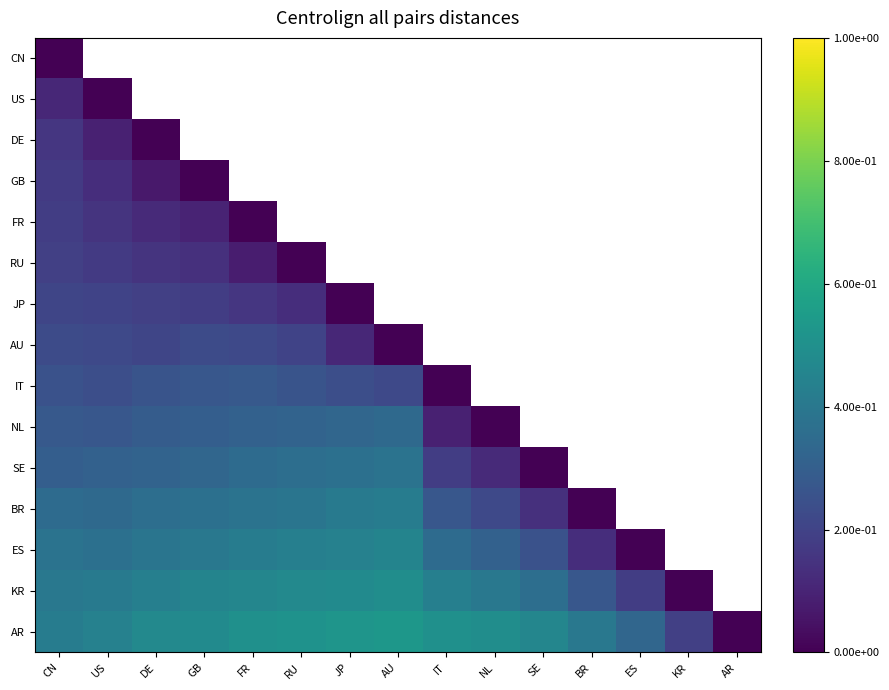

Which label corresponds to the largest value in the chart?

AU